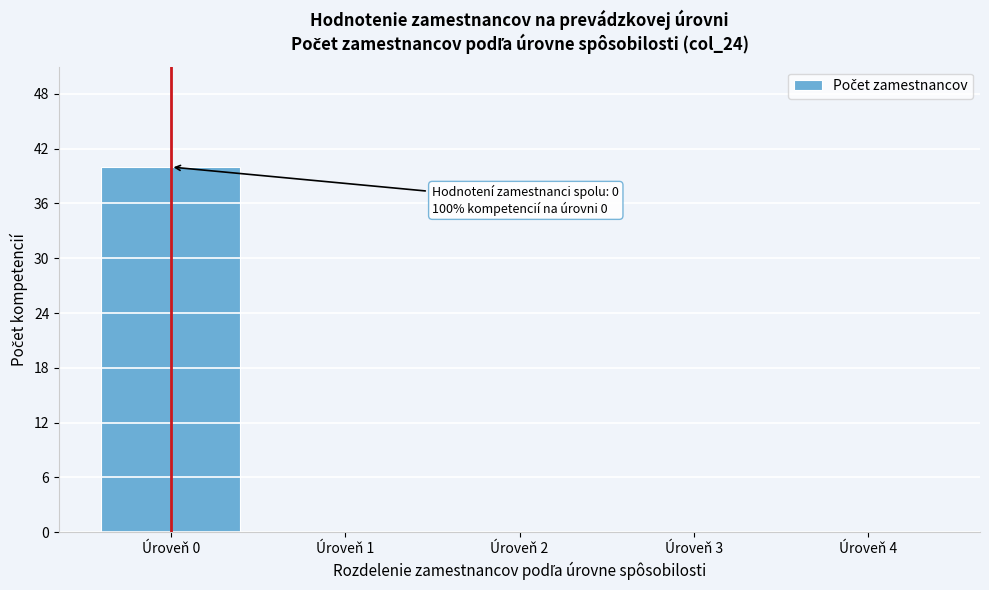

Reading left to right, extract all data points from this chart.

Úroveň 0=40	Úroveň 1=0	Úroveň 2=0	Úroveň 3=0	Úroveň 4=0